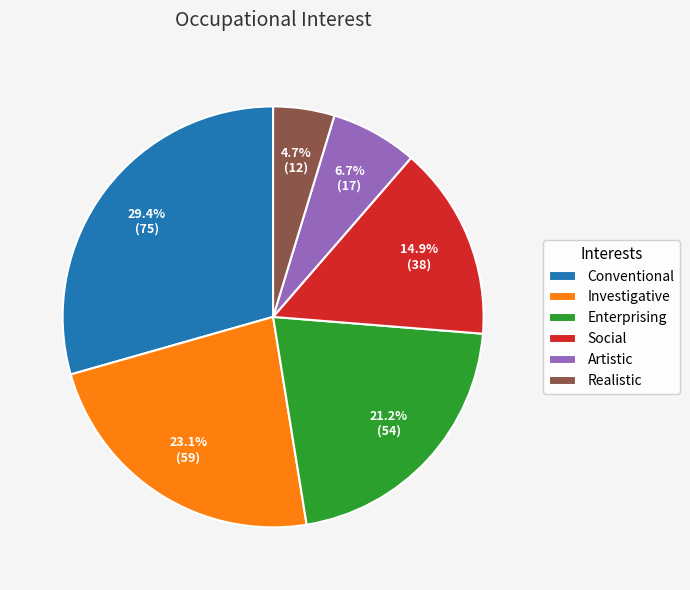

What is the smallest slice in the pie chart?

Realistic